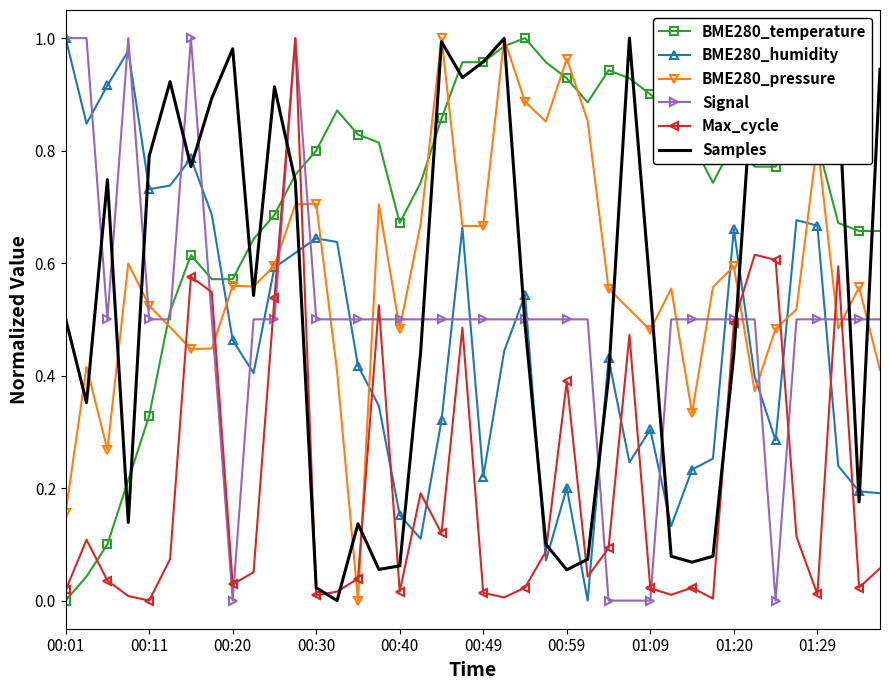

How many distinct data groups are displayed?

6